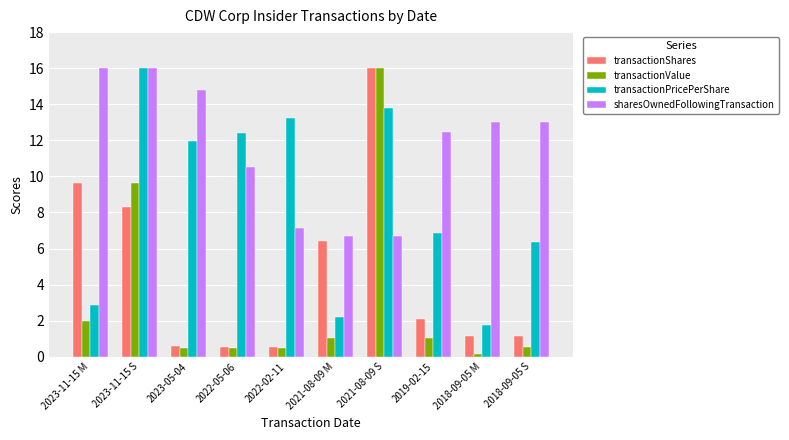

The value of transactionPricePerShare at 2022-05-06 is 8.3. True or false?

False